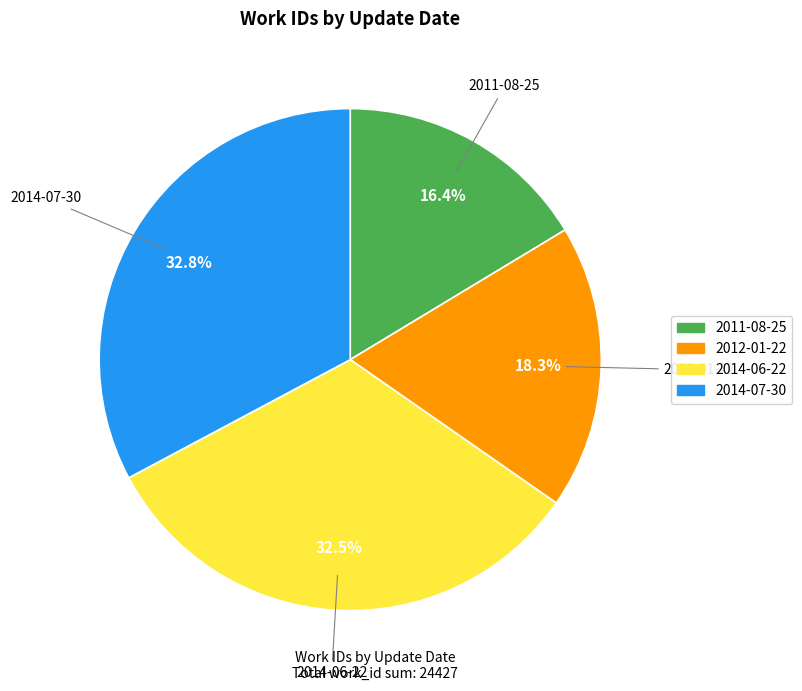

What portion of the pie excludes 2014-07-30?

67.2%